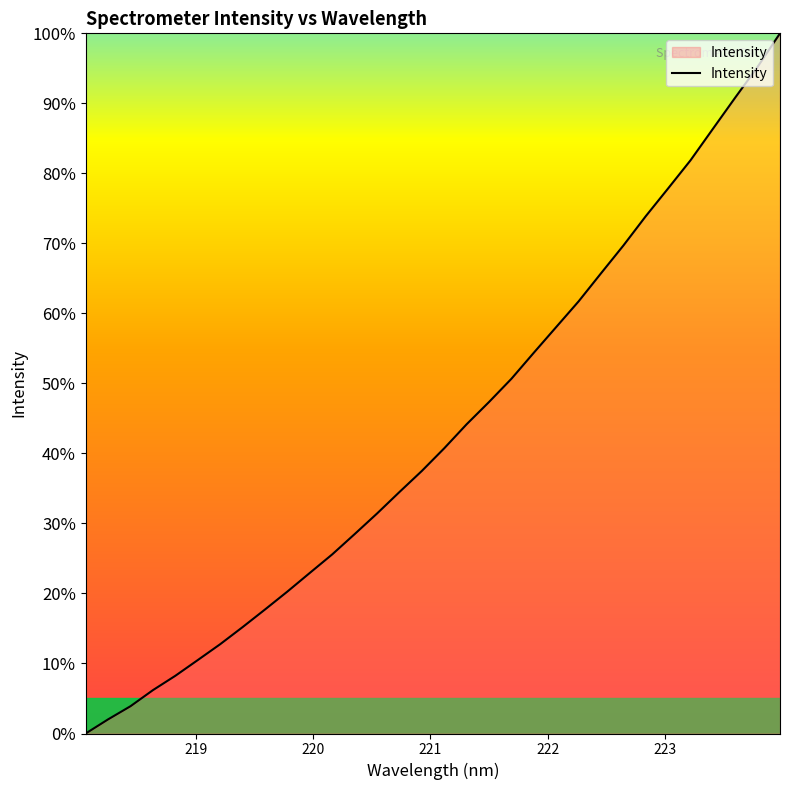

What is the greatest value displayed?

100.0